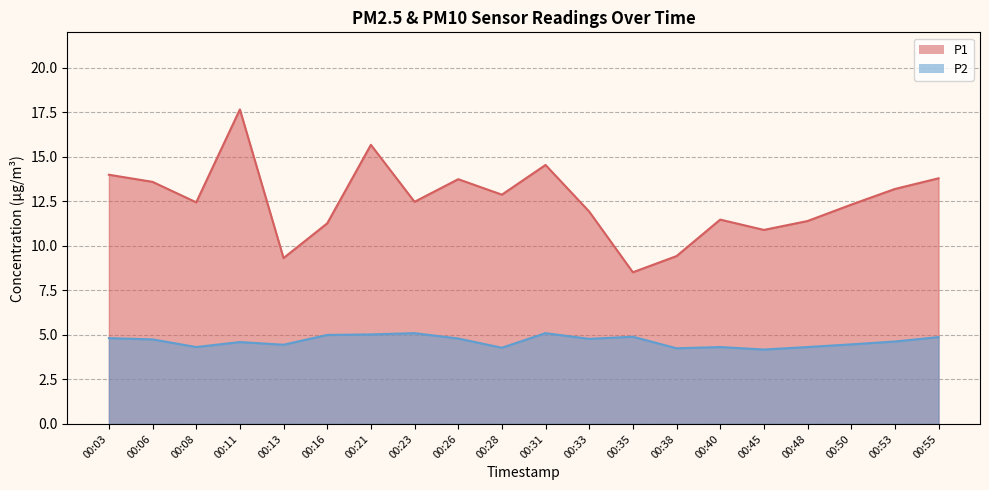

Rank the categories by P1 value from highest to lowest.

00:11, 00:21, 00:31, 00:03, 00:55, 00:26, 00:06, 00:53, 00:28, 00:23, 00:08, 00:50, 00:33, 00:40, 00:48, 00:16, 00:45, 00:38, 00:13, 00:35